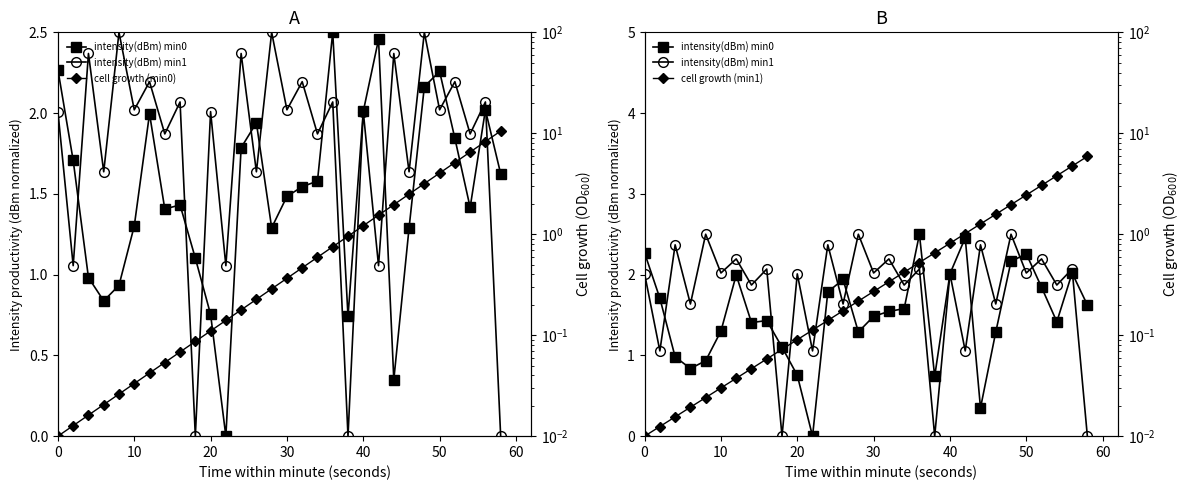

Is this an area chart (filled region under the line)?

No